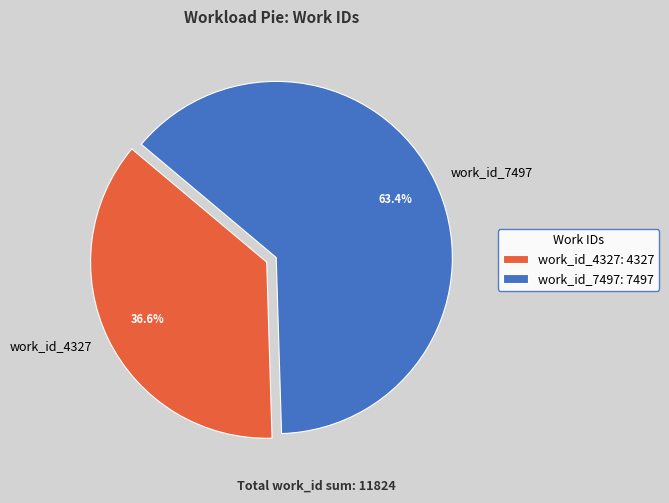

Which has a higher value, work_id_4327 or work_id_7497?

work_id_7497